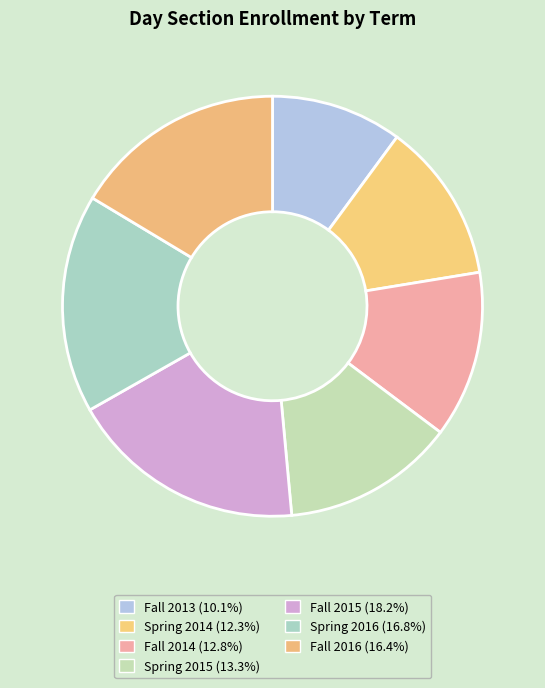

How many segments does this pie chart have?

7